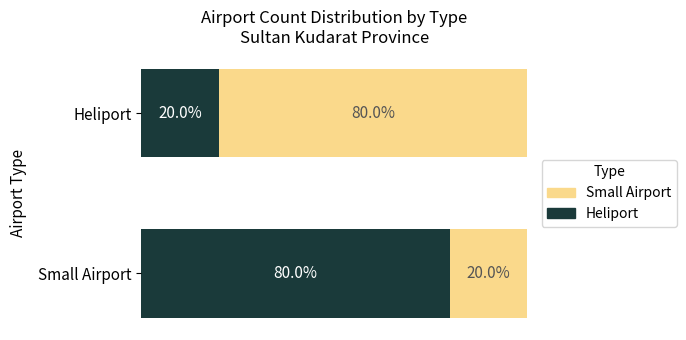

At which label does Heliport reach its peak?

Small Airport